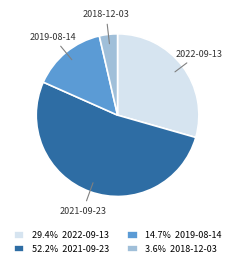

Count the number of slices in the pie.

4